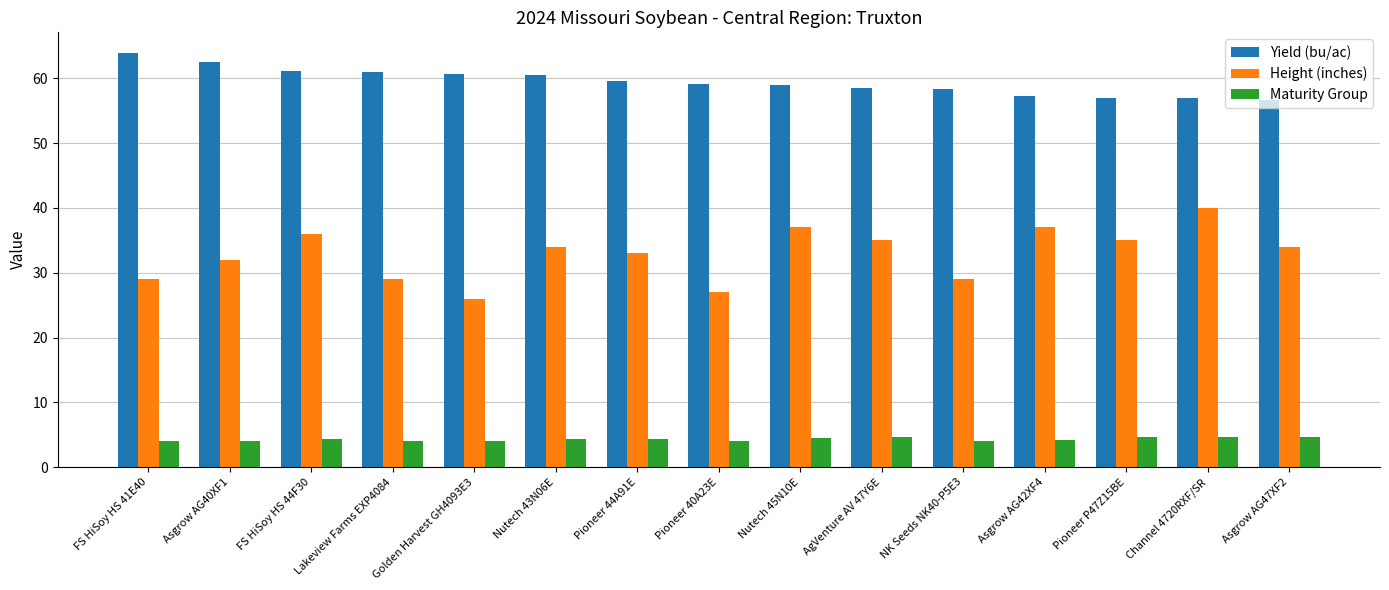

What is the minimum value for Height (inches)?

26.0